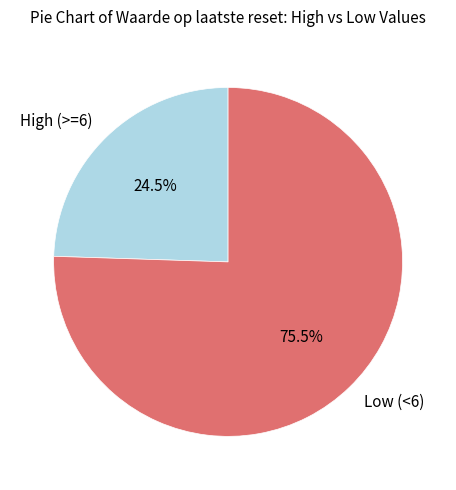

How many segments does this pie chart have?

2